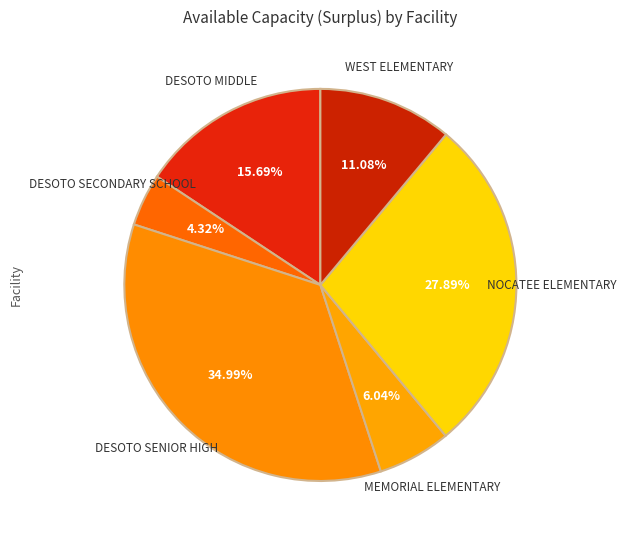

The MEMORIAL ELEMENTARY slice represents 15% of the pie. True or false?

False